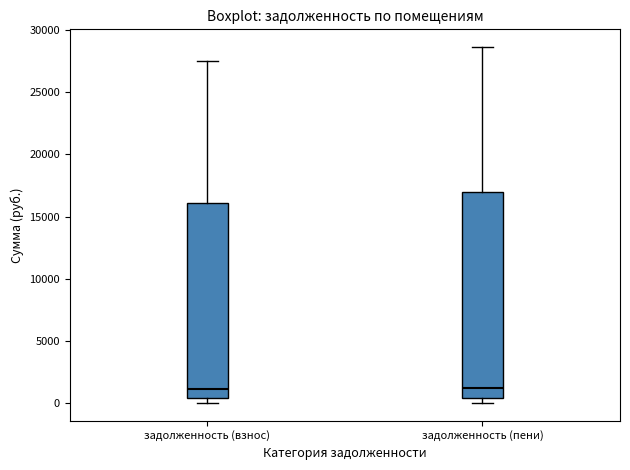

Where does the median line of the box for задолженность (взнос) sit on the y-axis? The values are not printed on the chart, so give them approximately, as read against the axis.

1000